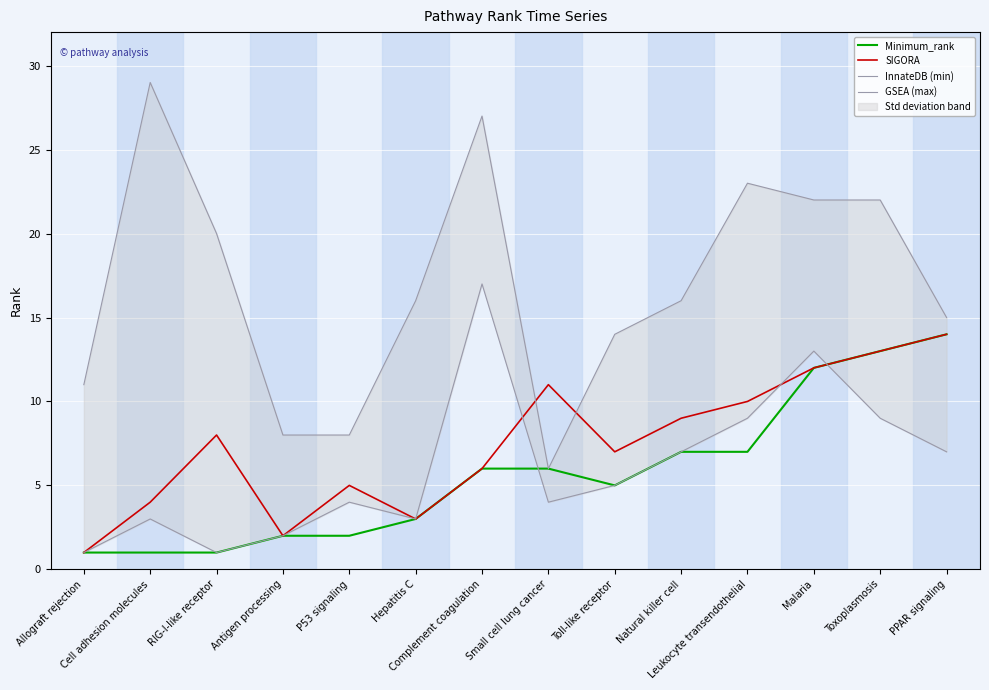

What is the sum of all InnateDB (min) values?

85